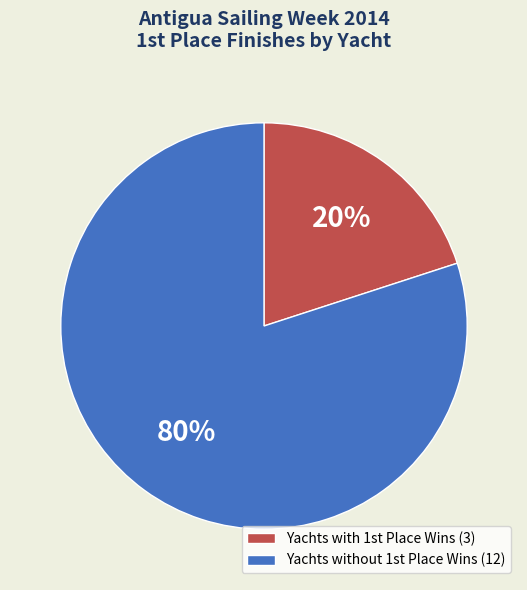

Which category has the biggest portion of the pie?

Yachts without 1st Place Wins (12)